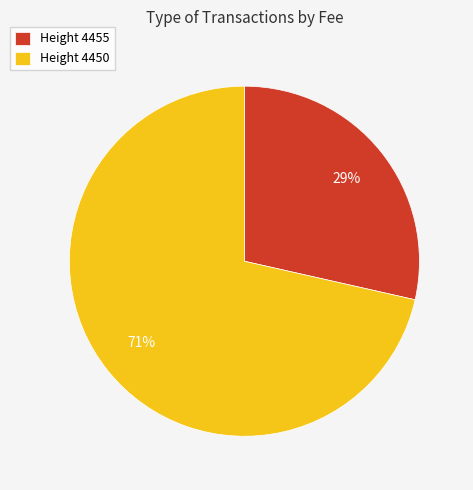

Is the sum of Height 4450 and Height 4455 greater than half?

Yes